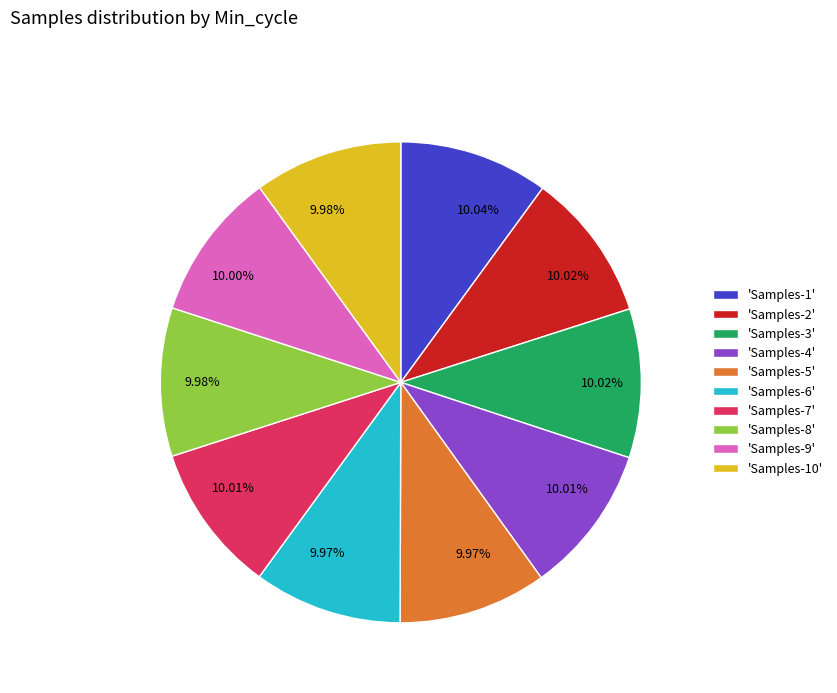

Is the sum of 'Samples-10' and 'Samples-9' greater than half?

No